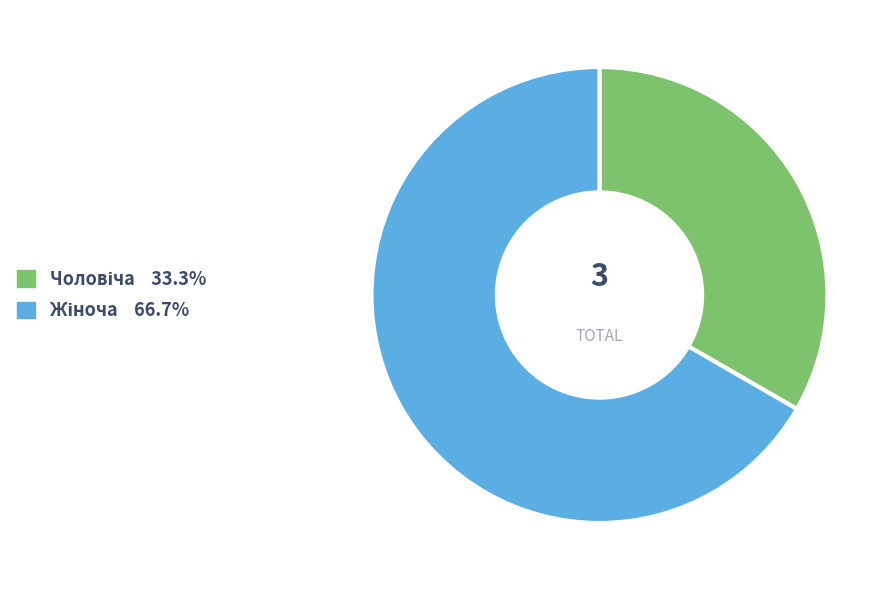

Is there a majority slice in this chart?

Yes